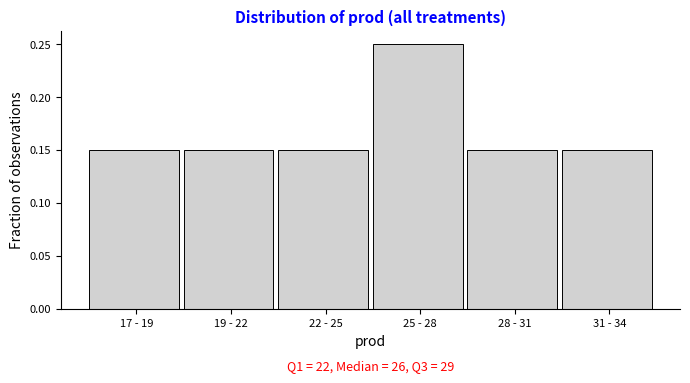

What is the label of the 2nd bar from the right?

28 - 31